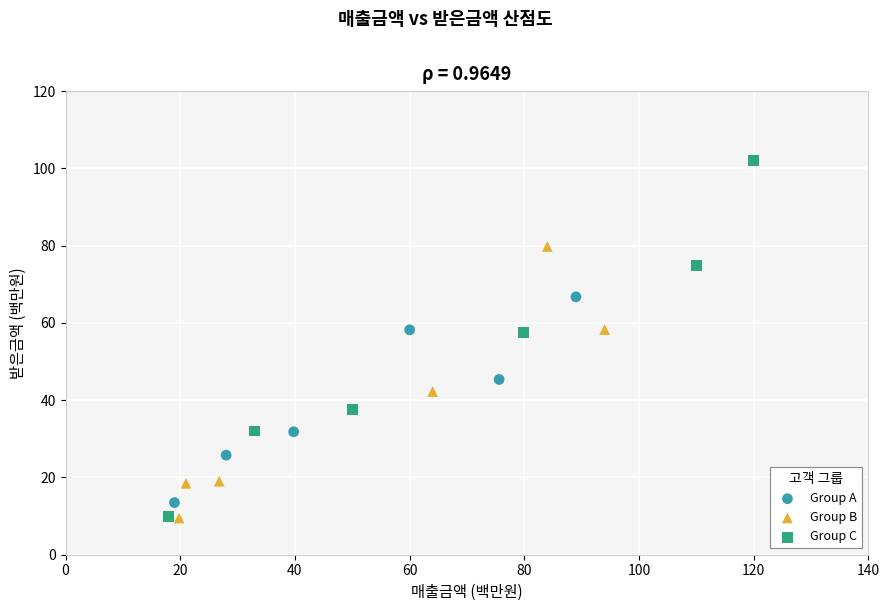

Which series reaches the maximum Y coordinate?

Group C